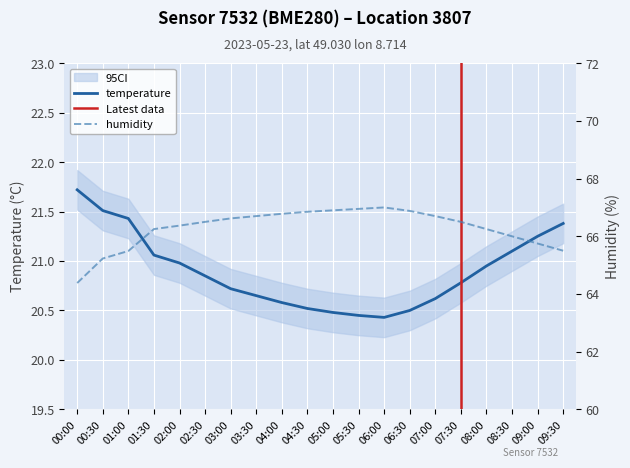

What are all the series names shown in the legend?

temperature, humidity